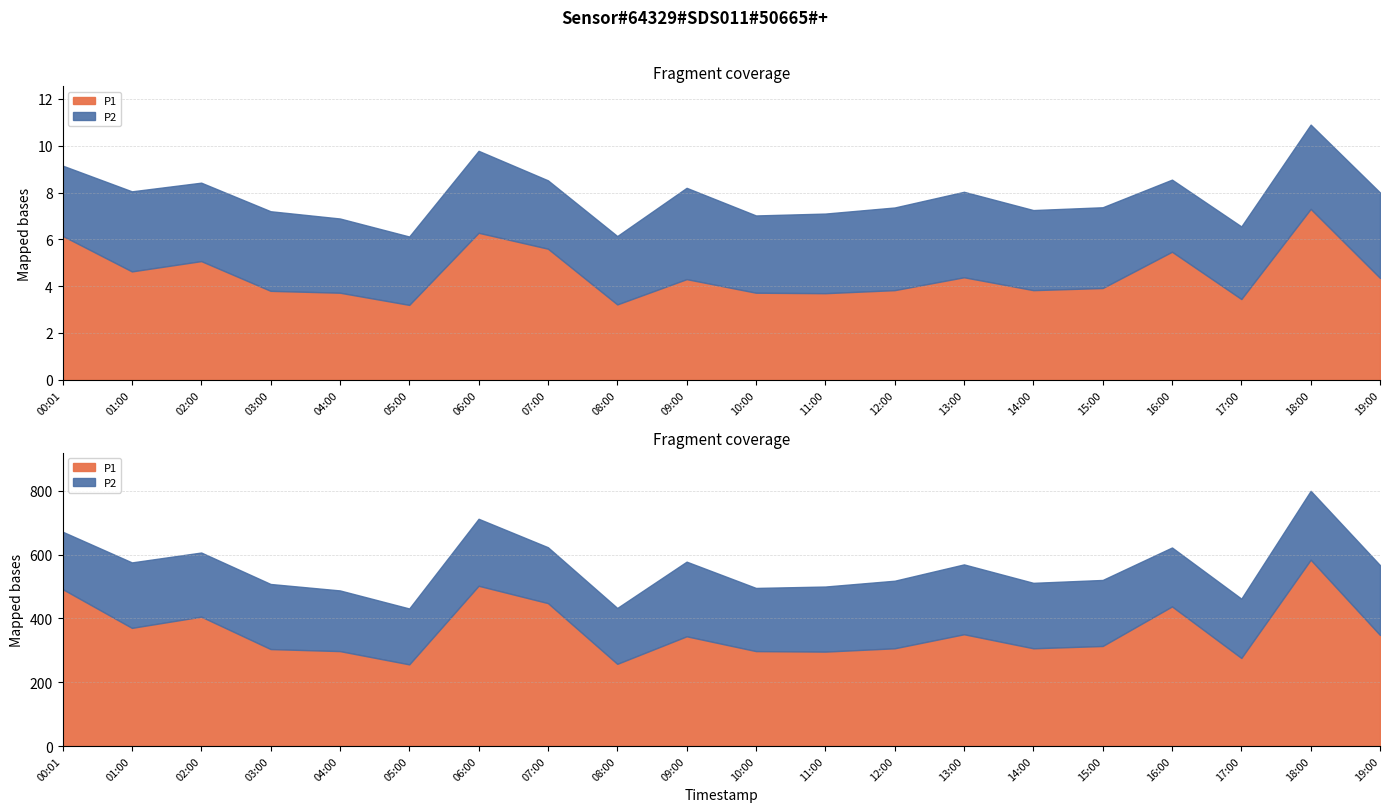

At which category is the sum across all series the highest?

18:00